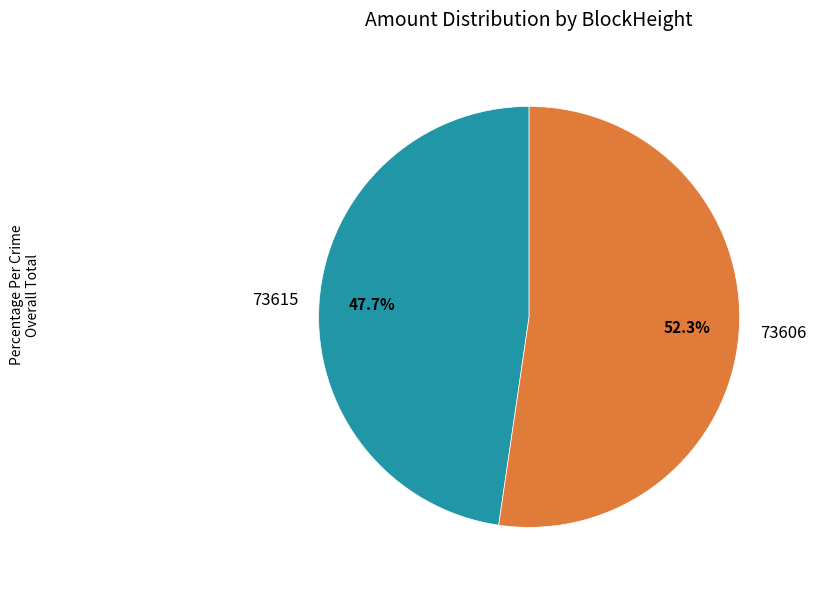

Which category has the smallest portion of the pie?

73615